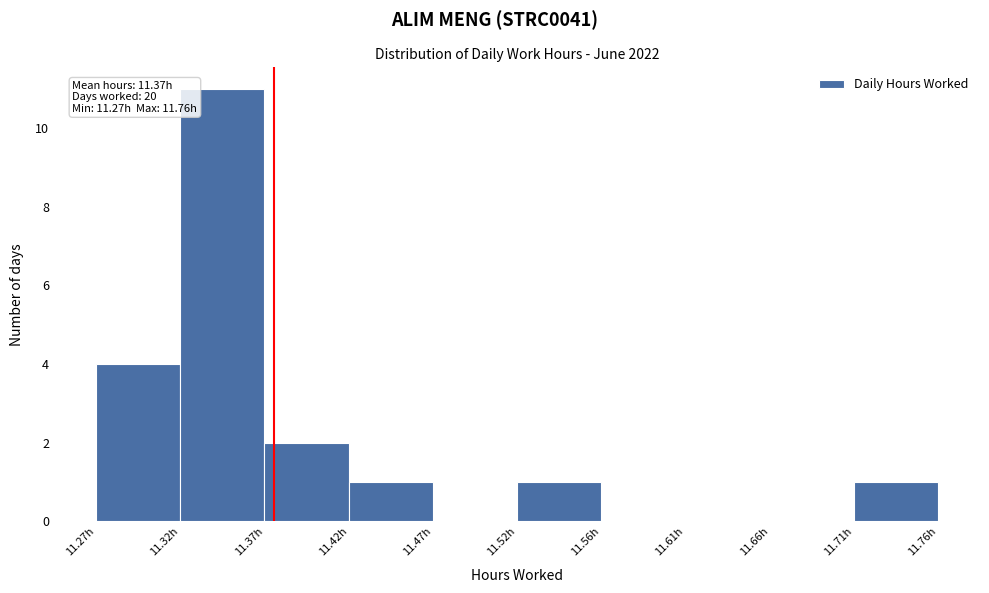

Which range on the x-axis has the tallest bar?

11.319 to 11.368